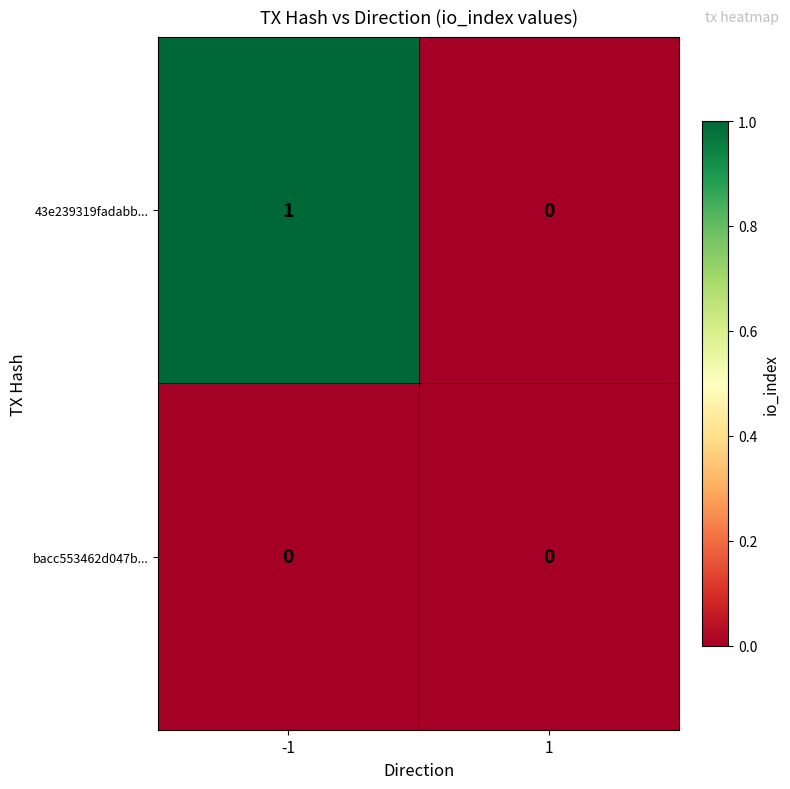

List the series in order of their peak value, highest first.

43e239319fadabb..., bacc553462d047b...